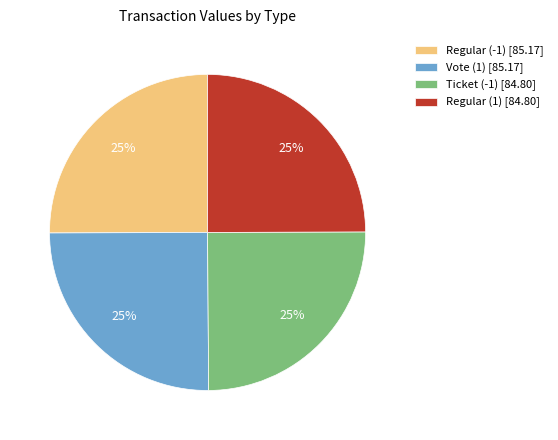

How many slices are in this pie chart?

4